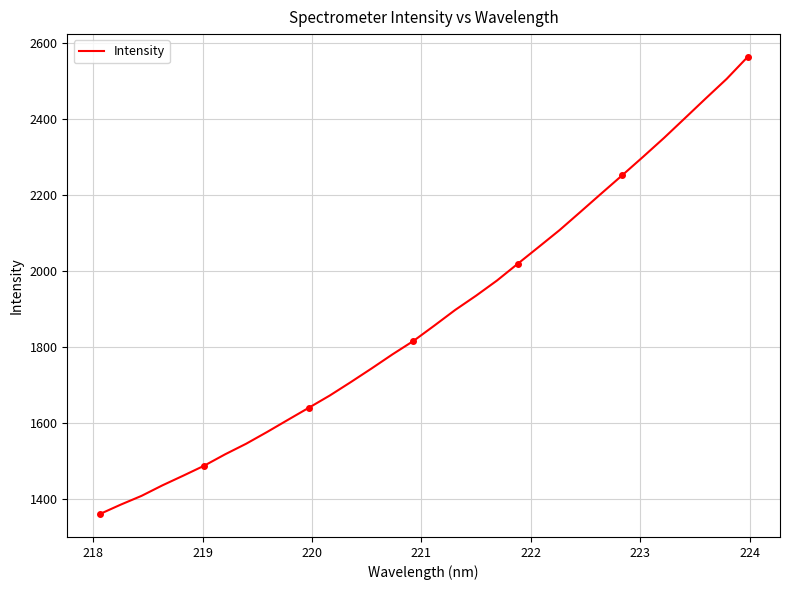

What is the difference between the maximum and minimum values?

1202.7